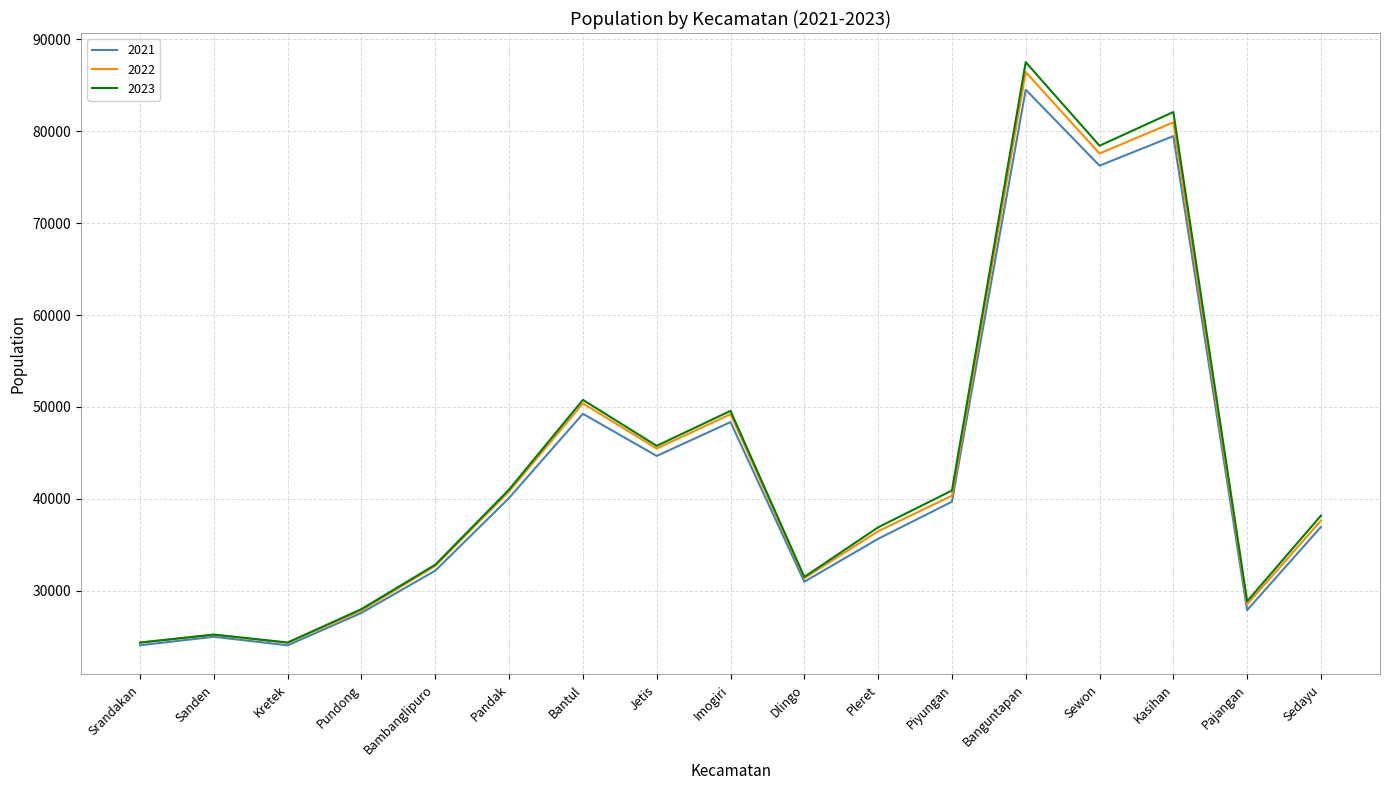

Which series changed the most between Jetis and Sewon?

2023